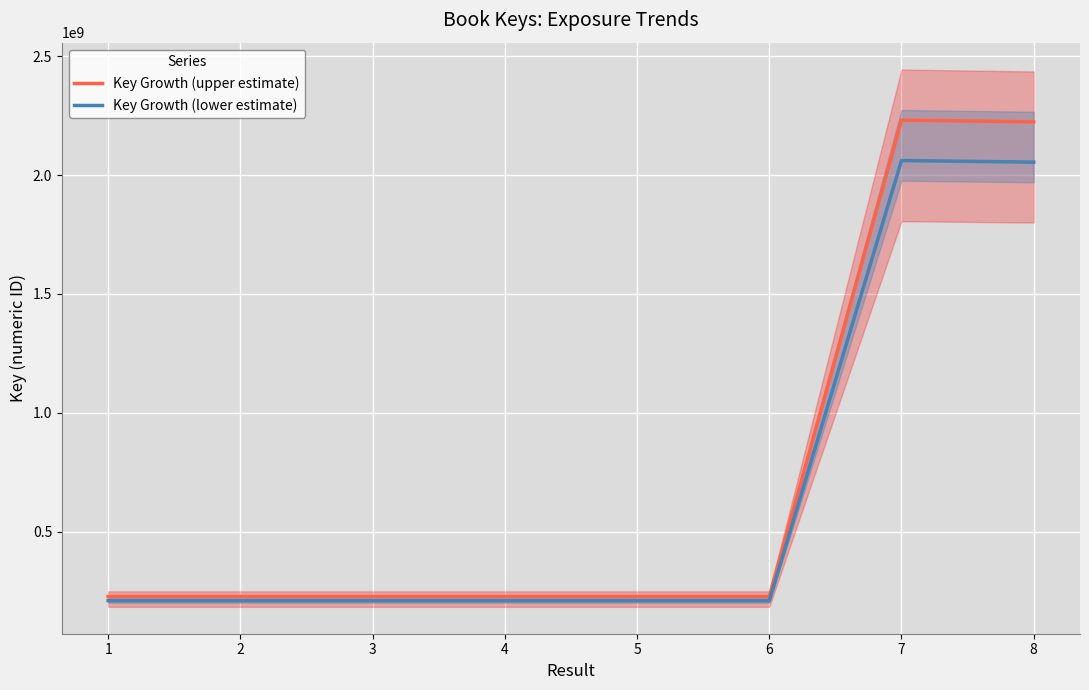

True or false: Key Growth (lower estimate) and Key Growth (upper estimate) intersect in this chart.

False